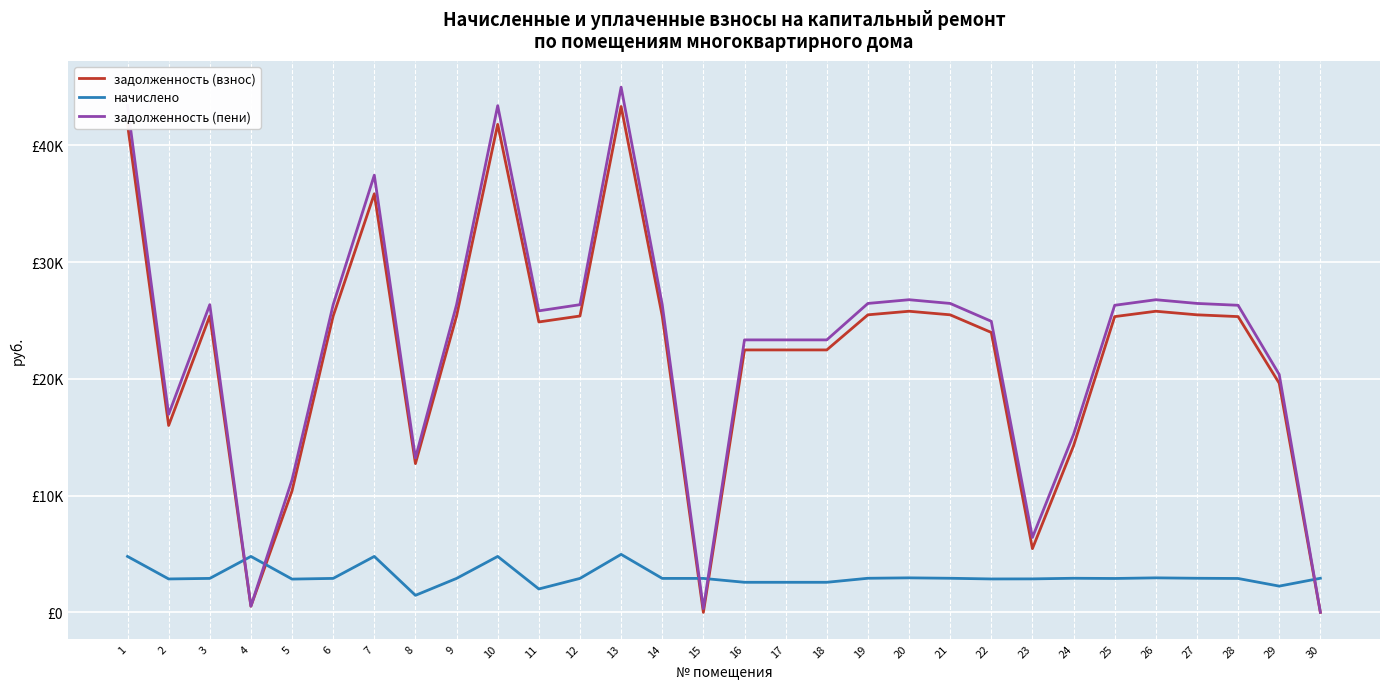

Reading left to right, extract all data points from this chart.

задолженность (взнос): 41810.2	16012.3	25392.1	533.2	10413.0	25392.1	35859.2	12747.0	25392.1	41810.2	24882.2	25392.1	43339.8	25392.1	0.0	22485.8	22485.8	22485.8	25494.0	25799.9	25494.0	23984.1	5464.0	14274.0	25341.1	25799.9	25494.0	25341.1	19630.5	0.0
начислено: 4797.0	2866.5	2913.3	4797.0	2854.8	2913.3	4797.0	1462.5	2913.3	4797.0	2007.4	2913.3	4972.5	2913.3	2913.3	2579.8	2579.8	2579.8	2925.0	2960.1	2925.0	2866.5	2872.3	2925.0	2907.4	2960.1	2925.0	2907.4	2252.2	2925.0
задолженность (пени): 43409.2	16967.8	26363.2	533.2	11364.6	26363.2	37458.2	13234.5	26363.2	43409.2	25833.8	26363.2	44997.3	26363.2	323.4	23345.7	23345.7	23345.7	26469.0	26786.6	26469.0	24939.6	6421.5	15249.0	26310.2	26786.6	26469.0	26310.2	20381.2	15.0